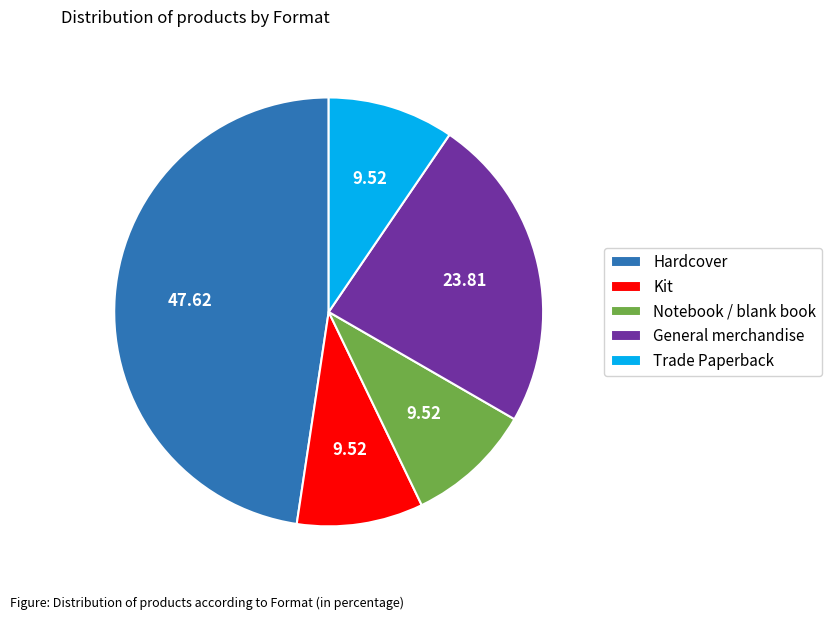

True or false: Trade Paperback accounts for 10% of the total.

True